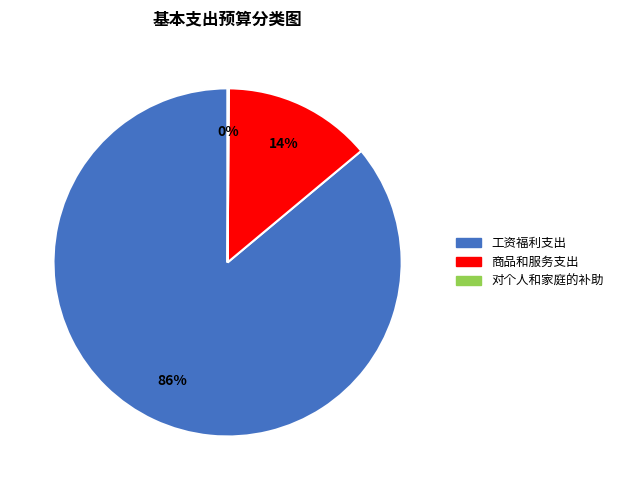

Is there any slice that represents more than half of the pie?

Yes